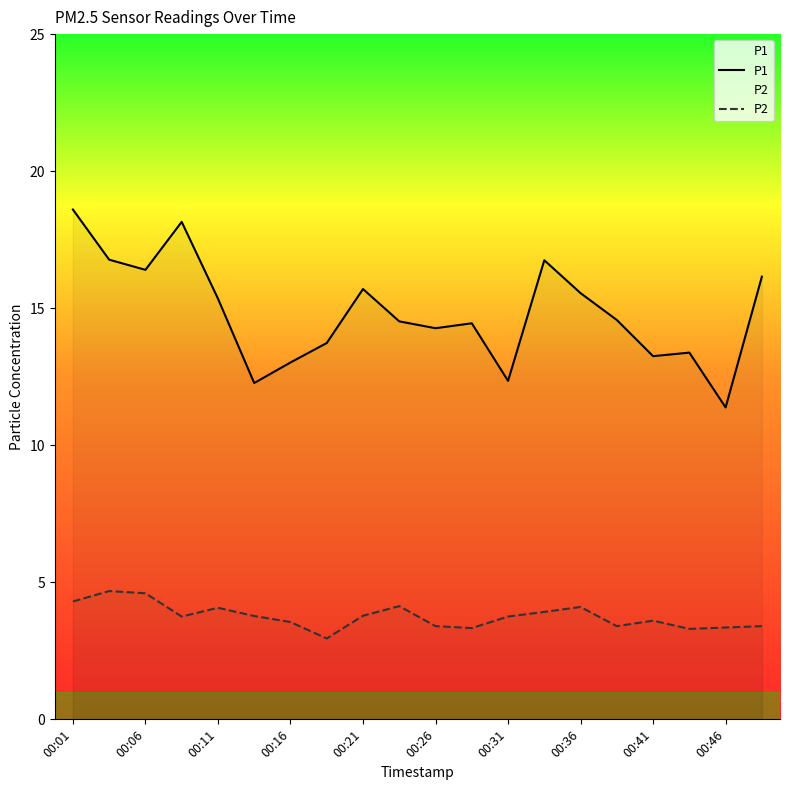

Where does the P1 series first go above 14?

00:01